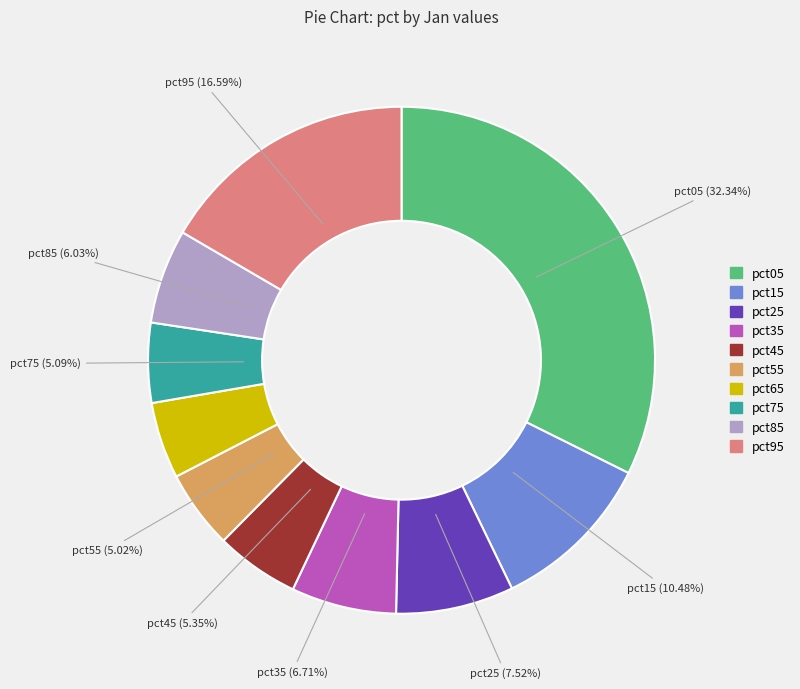

Which slice is the largest?

pct05